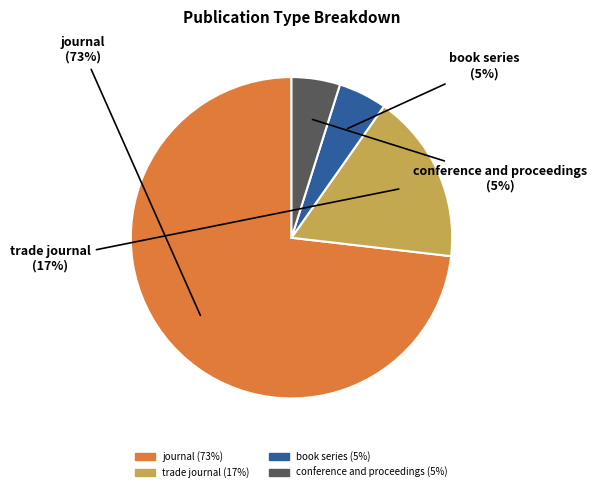

To the nearest percent, what is the difference between the largest and smallest slice percentages?

68%